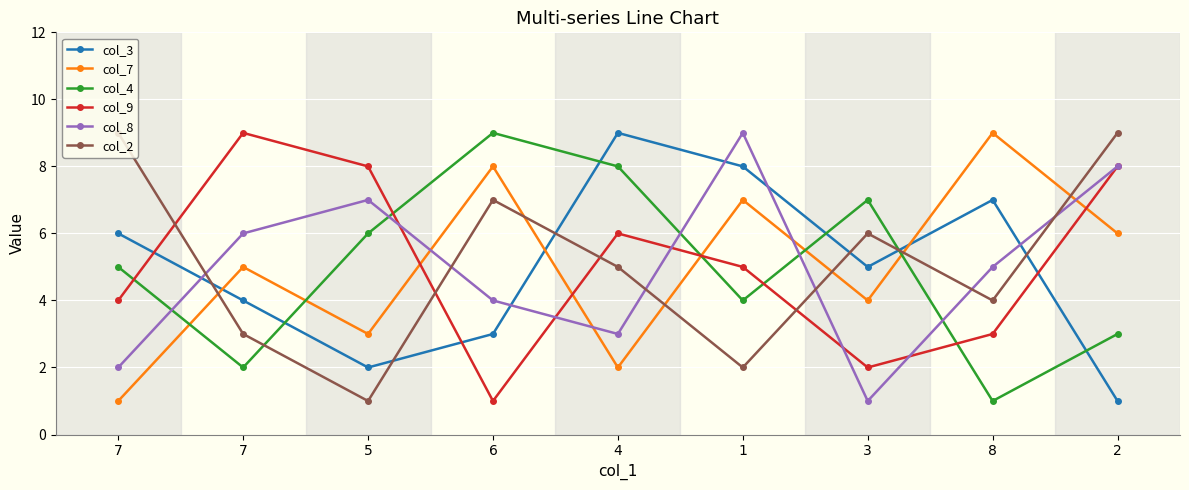

Reading right to left, transcribe all the data shown in this chart.

col_3: 2=1	8=7	3=5	1=8	4=9	6=3	5=2	7=4	7=6
col_7: 2=6	8=9	3=4	1=7	4=2	6=8	5=3	7=5	7=1
col_4: 2=3	8=1	3=7	1=4	4=8	6=9	5=6	7=2	7=5
col_9: 2=8	8=3	3=2	1=5	4=6	6=1	5=8	7=9	7=4
col_8: 2=8	8=5	3=1	1=9	4=3	6=4	5=7	7=6	7=2
col_2: 2=9	8=4	3=6	1=2	4=5	6=7	5=1	7=3	7=9